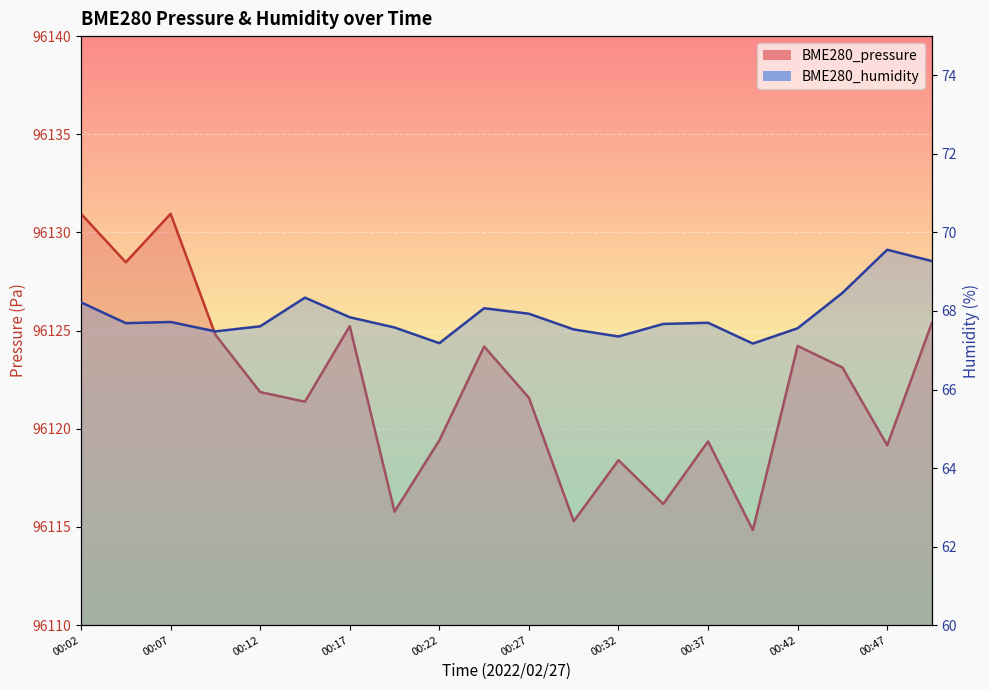

Which series changed the most between 00:44 and 00:47?

BME280_pressure